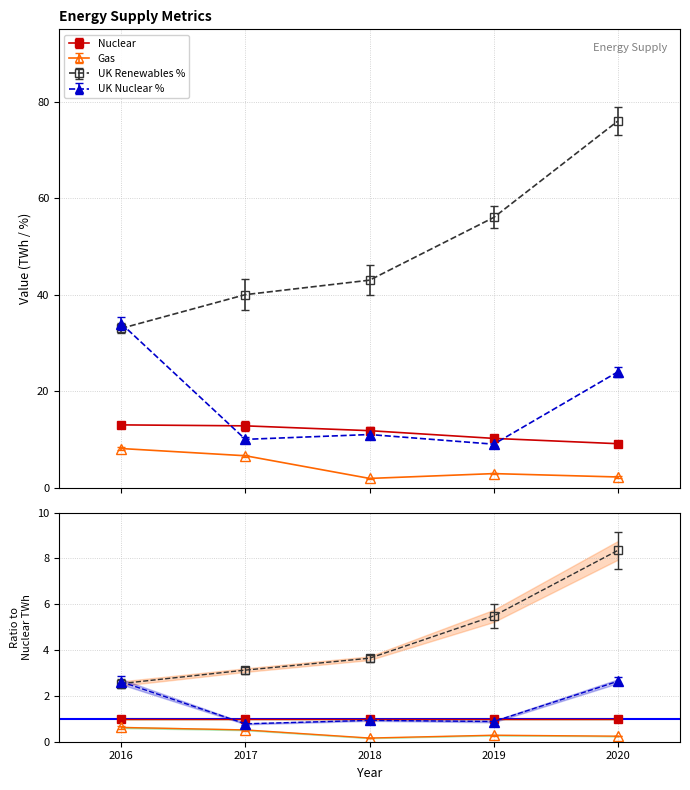

The value of Nuclear at 2017 is 20.6. True or false?

False